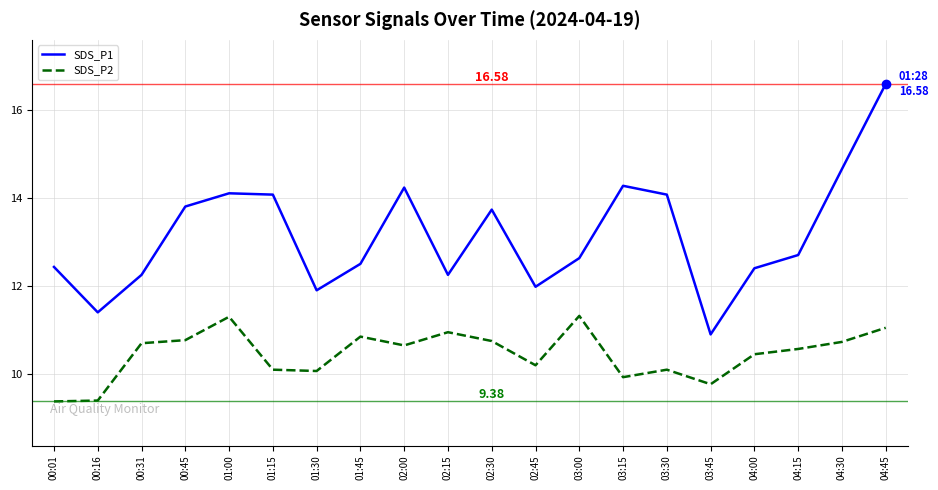

What is the difference between the maximum and minimum values in the SDS_P2 series?

1.9